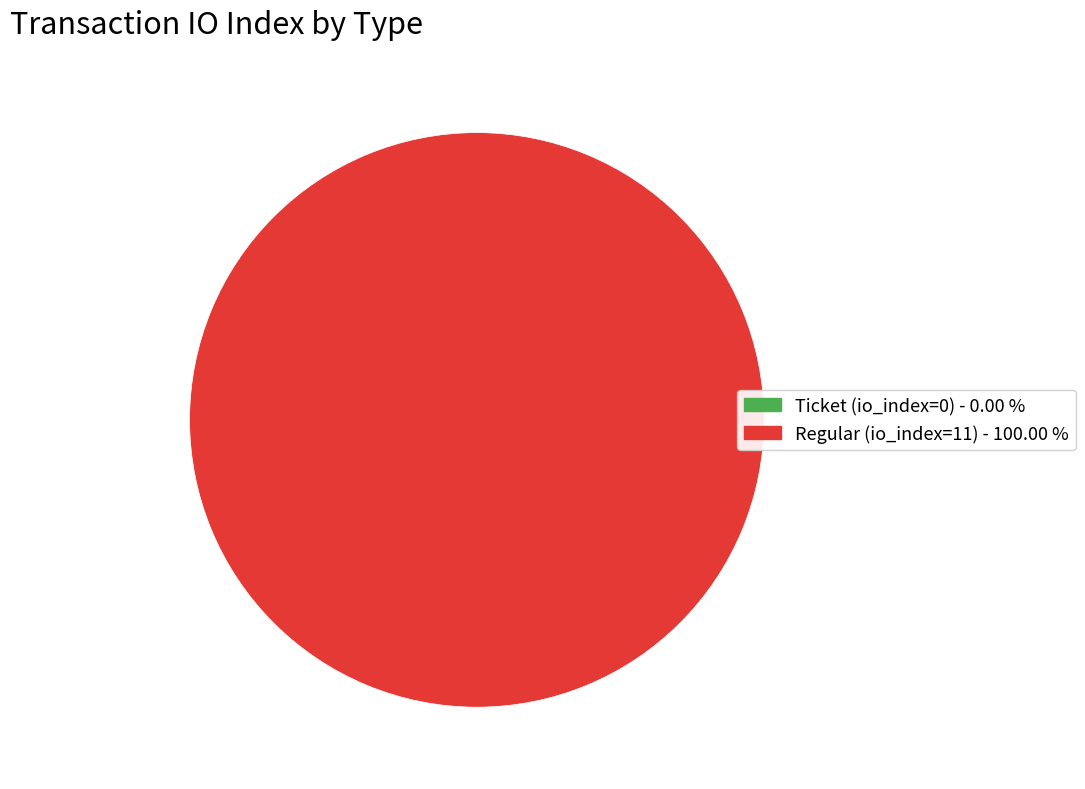

What is the change in value from Ticket (io_index=0) to Regular (io_index=11)?

+11